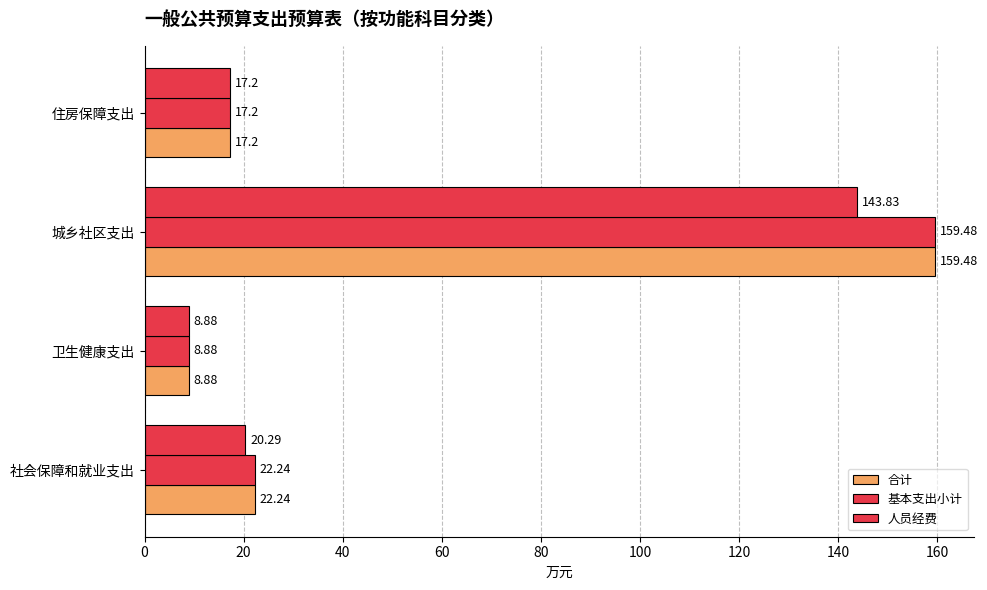

What is the value of the 人员经费 bar at the 2nd from the left?

8.9